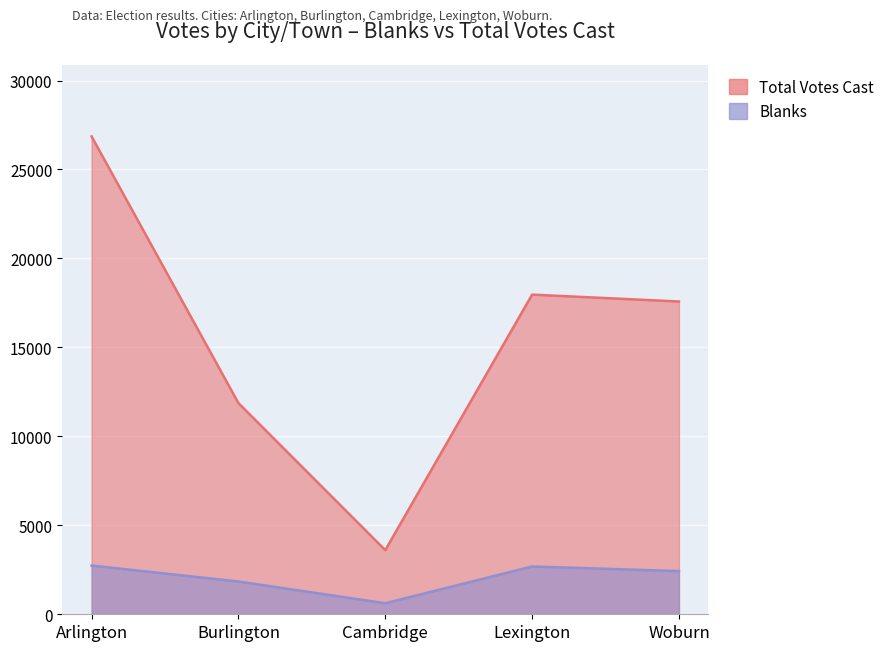

How many lines are shown in the chart?

2